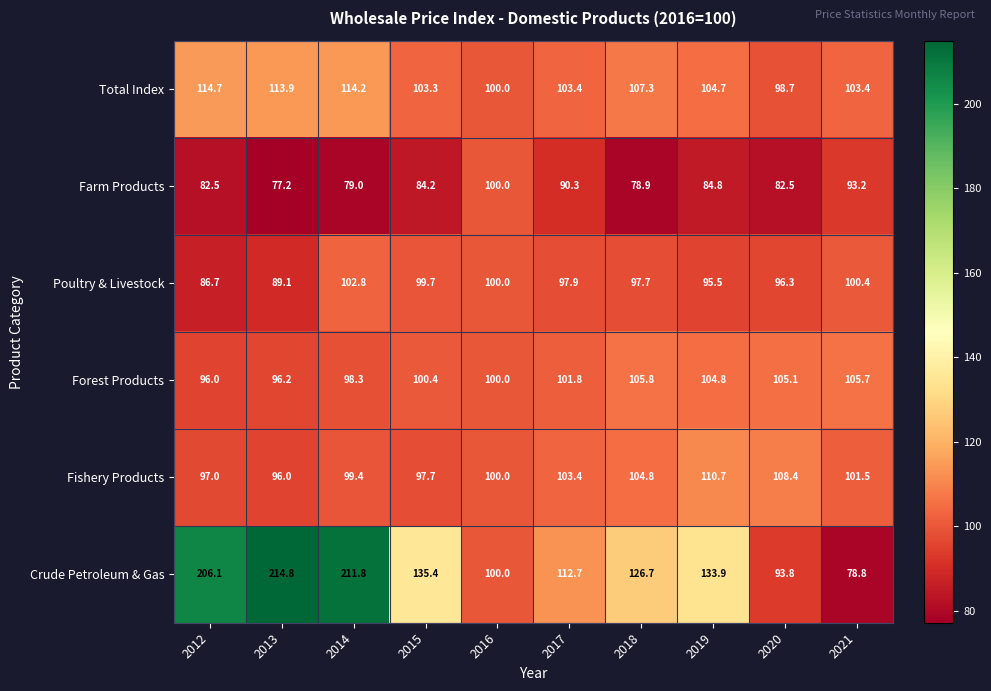

What is the sum of the Crude Petroleum & Gas values at 2017 and 2012?

318.8